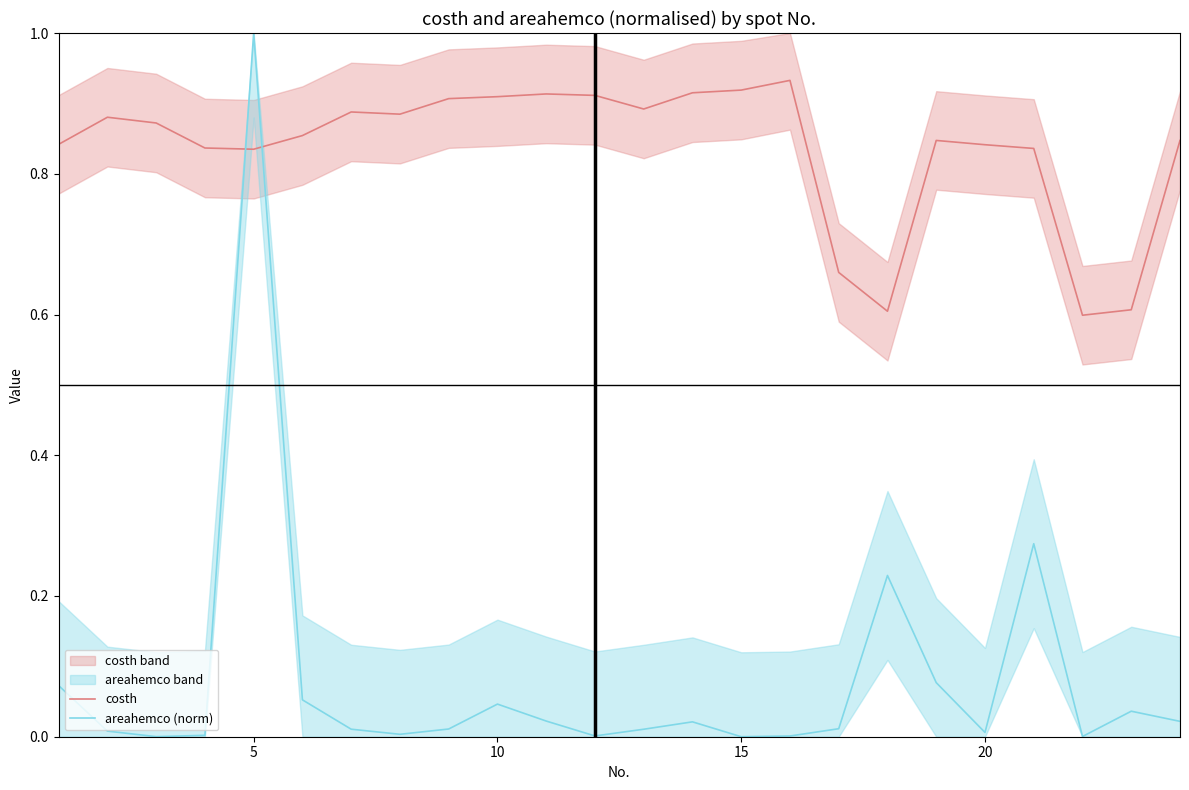

What are all the series names shown in the legend?

costh, areahemco (norm)